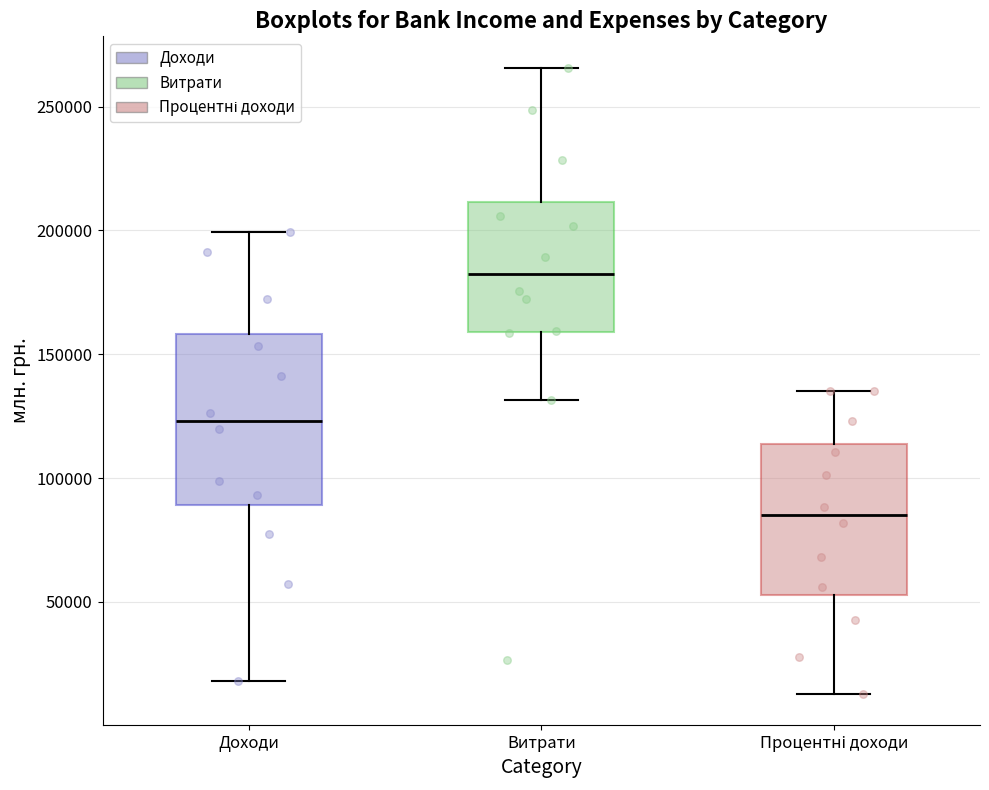

Where does the median line of the box for Доходи sit on the y-axis? The values are not printed on the chart, so give them approximately, as read against the axis.

125000